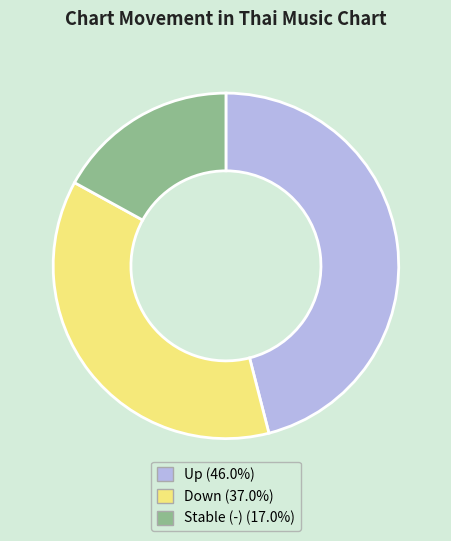

Approximately how many times larger is the value at Down (37.0%) compared to Stable (-) (17.0%)?

2.2